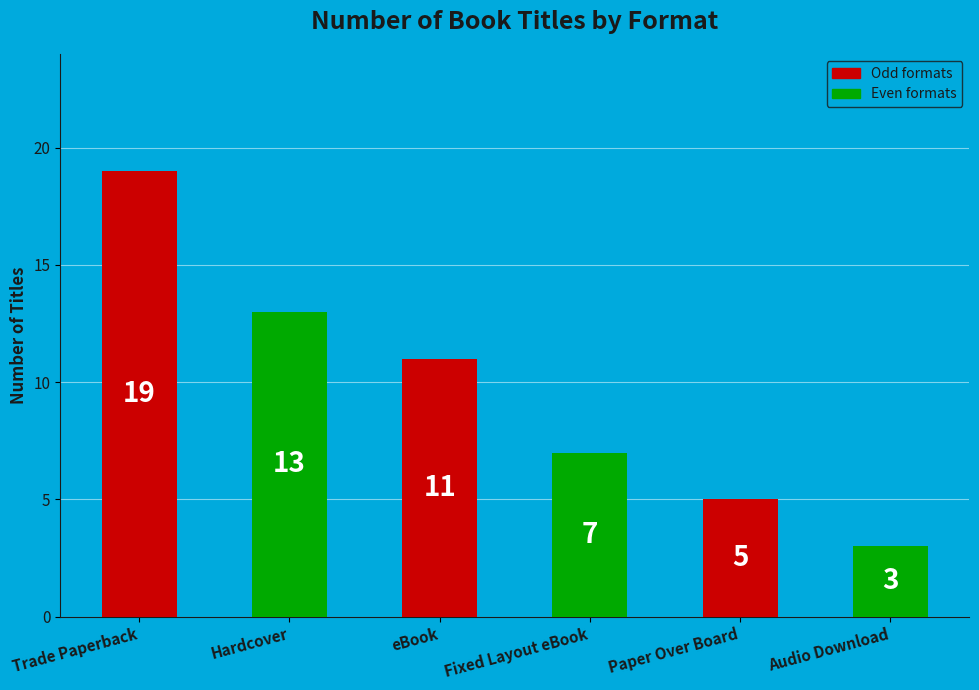

The chart shows a value of 2 at Fixed Layout eBook. True or false?

False